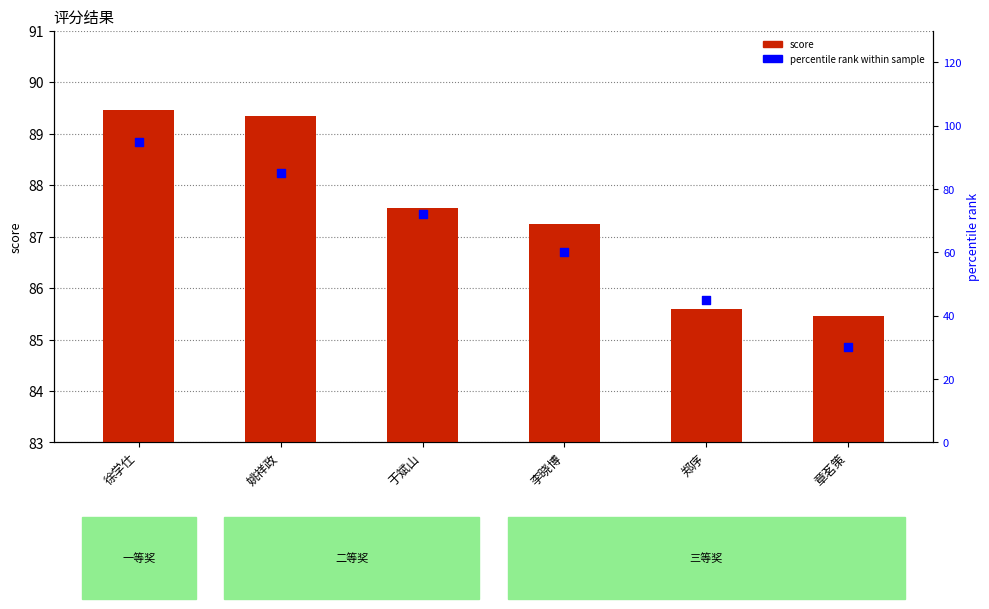

What are all the series names shown in the legend?

score, percentile rank